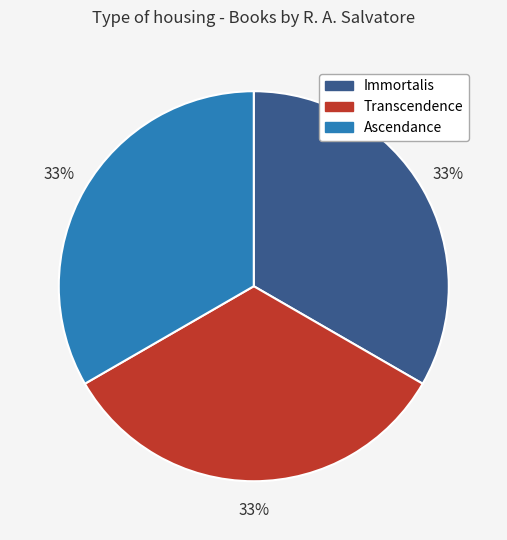

Do Ascendance and Immortalis together represent more than half of the pie?

Yes